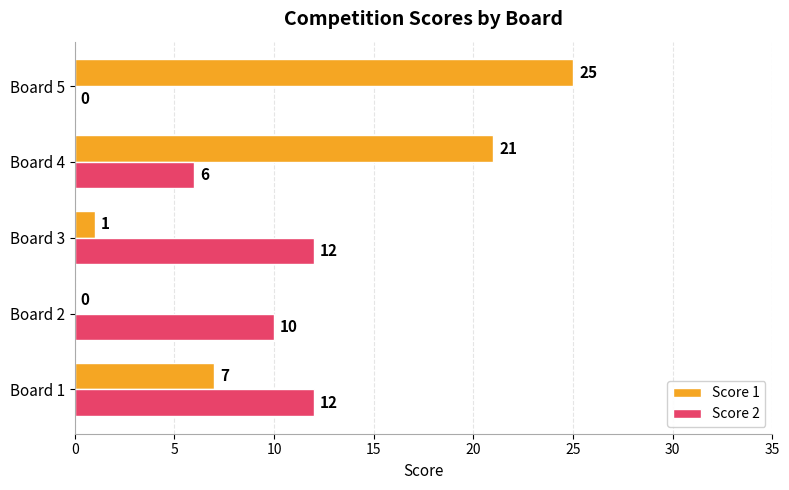

True or false: Score 1 has a value of 11 at Board 2.

False